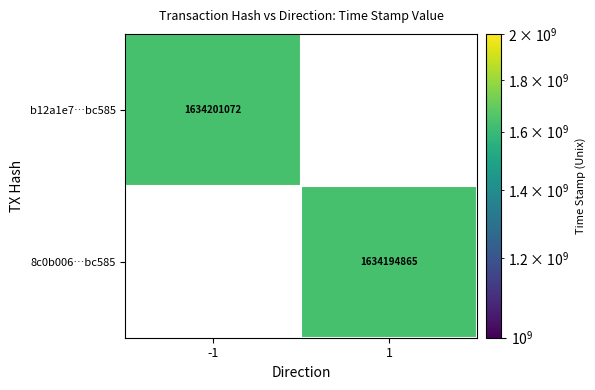

True or false: 8c0b006…bc585 has a value of 806645049 at 1.

False